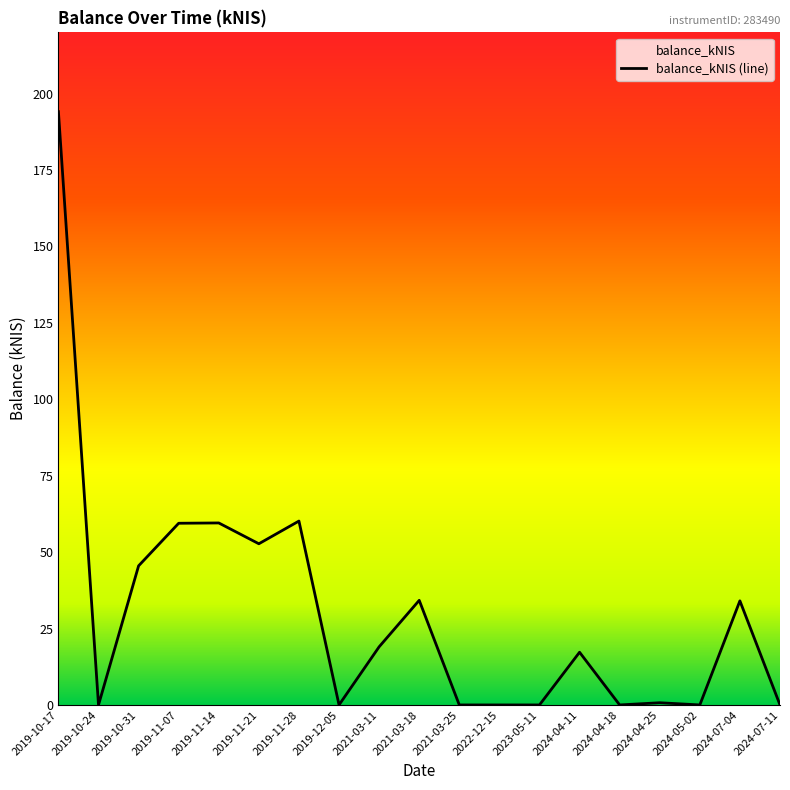

True or false: the data shows 34.2 at 2021-03-18.

True